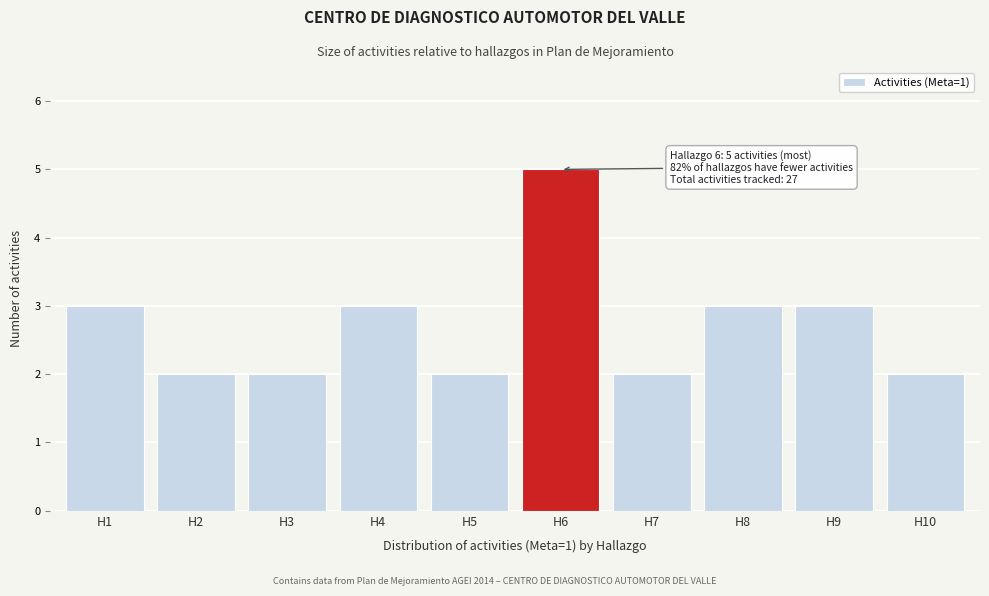

Reading left to right, list all the values displayed in this chart.

H1=3	H2=2	H3=2	H4=3	H5=2	H6=5	H7=2	H8=3	H9=3	H10=2